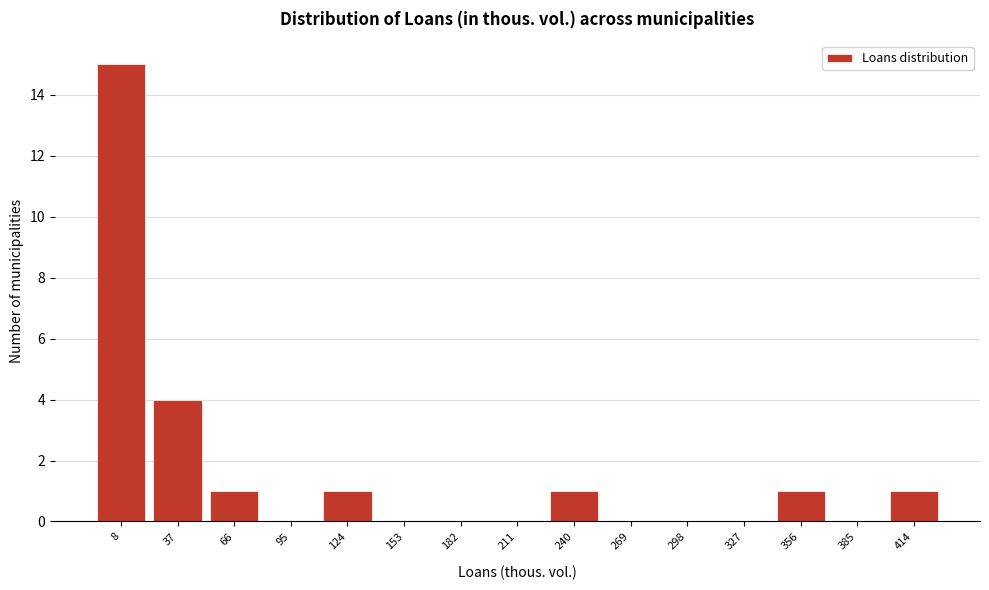

Reading right to left, extract all data points from this chart.

414=1	385=0	356=1	327=0	298=0	269=0	240=1	211=0	182=0	153=0	124=1	95=0	66=1	37=4	8=15